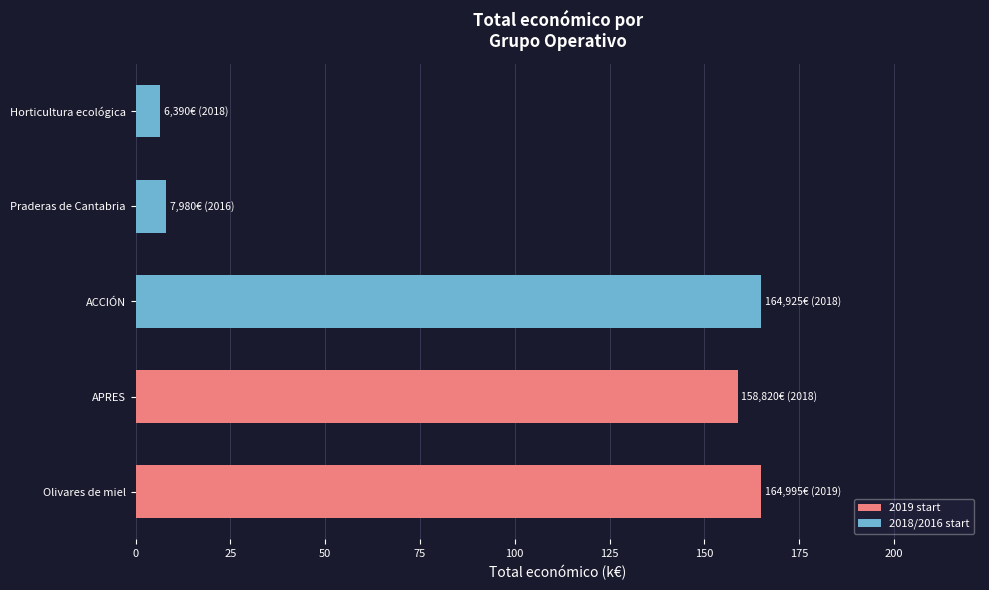

What is the approximate value at Praderas de Cantabria?

8.0